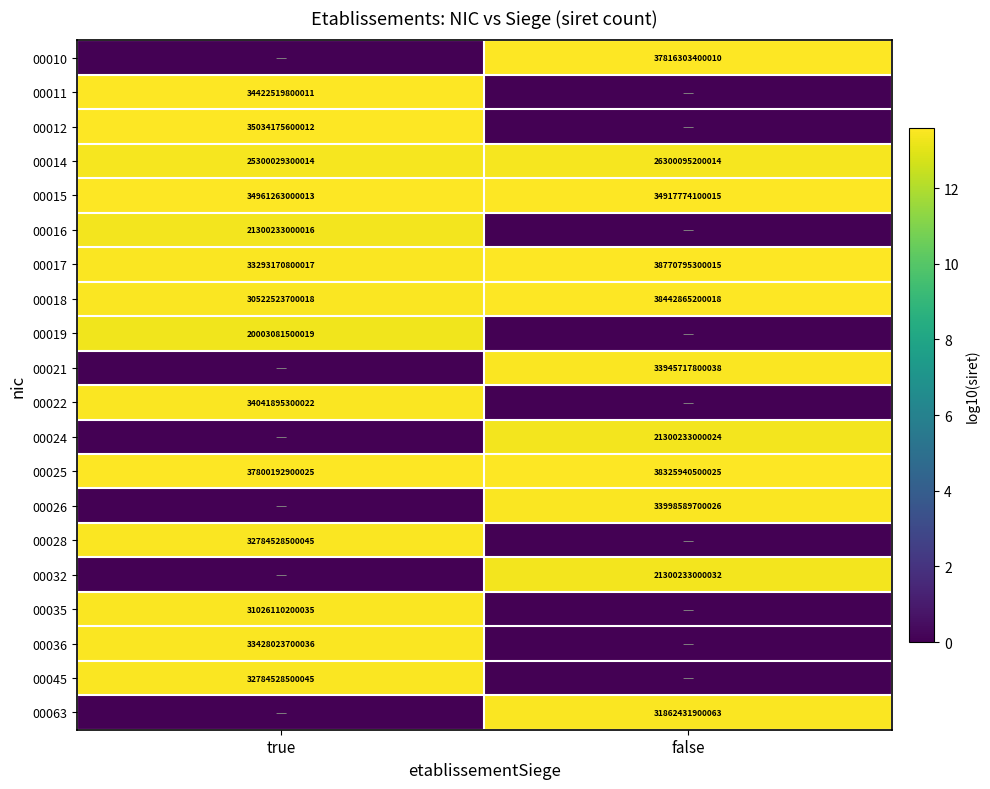

Which category has the highest value across all series?

false